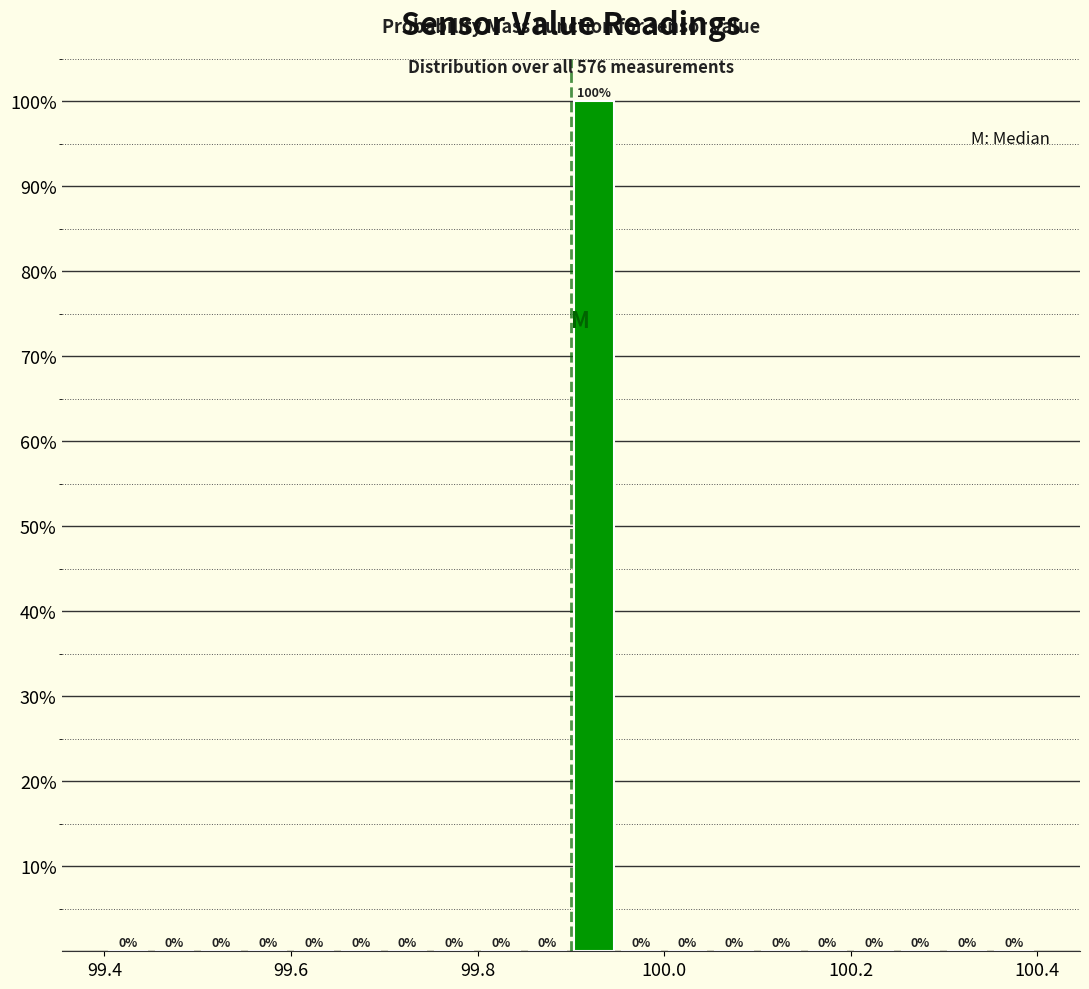

Read against the x-axis, roughly where is the centre of the tallest bar?

99.92